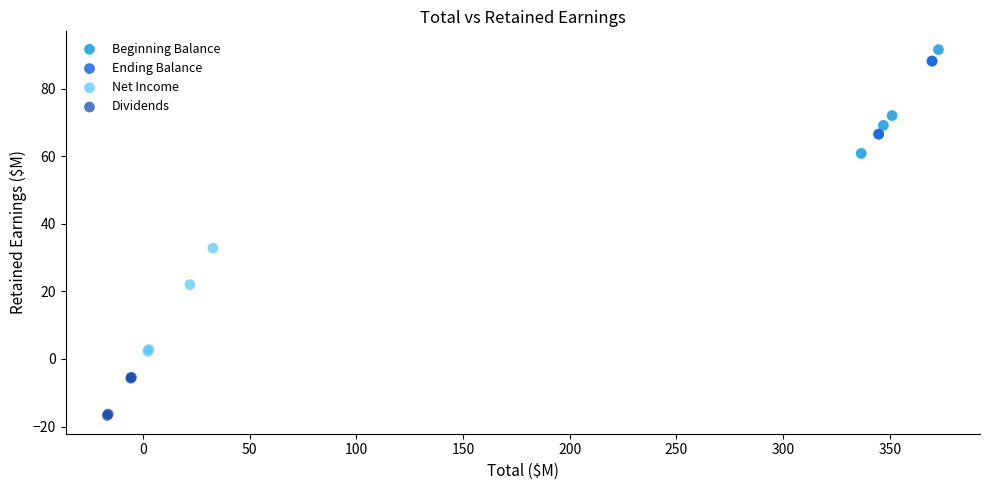

What are all the series names shown in the legend?

Beginning Balance, Ending Balance, Net Income, Dividends